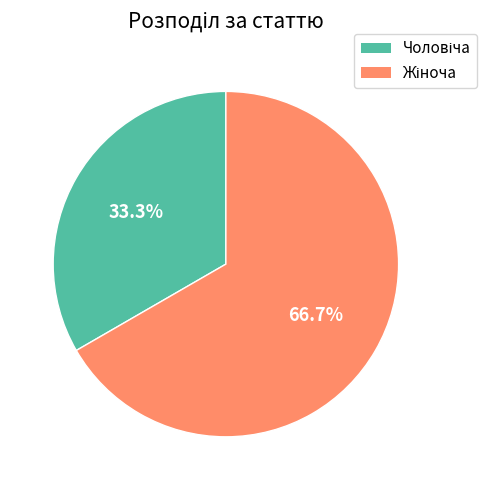

Is there any slice that represents more than half of the pie?

Yes